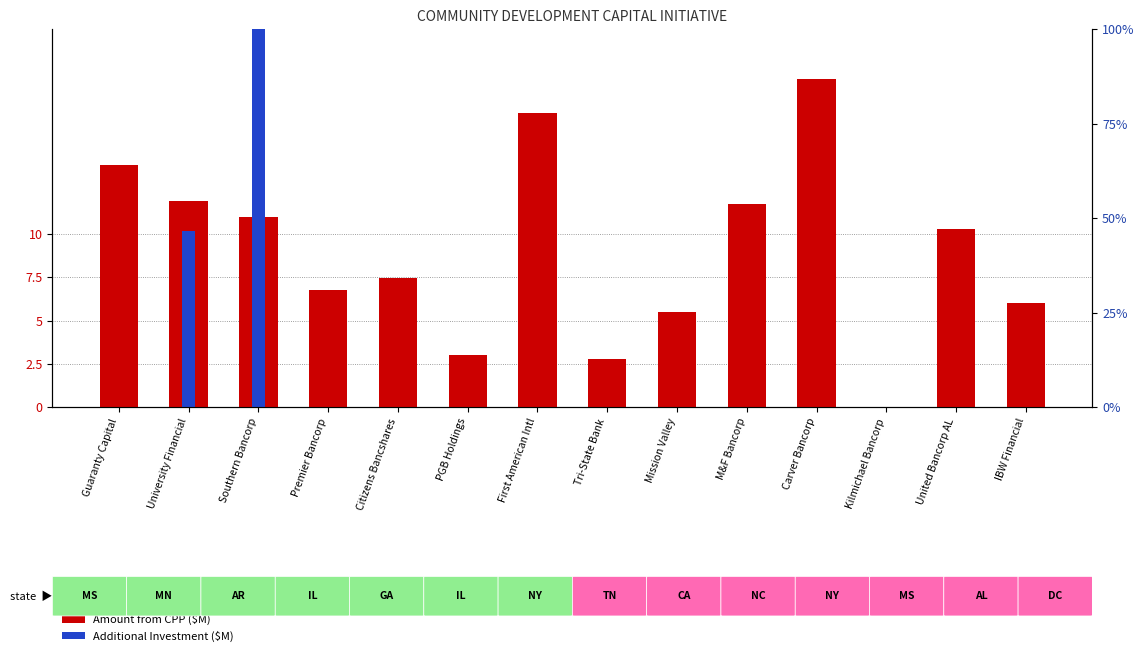

Are the bars horizontal?

No